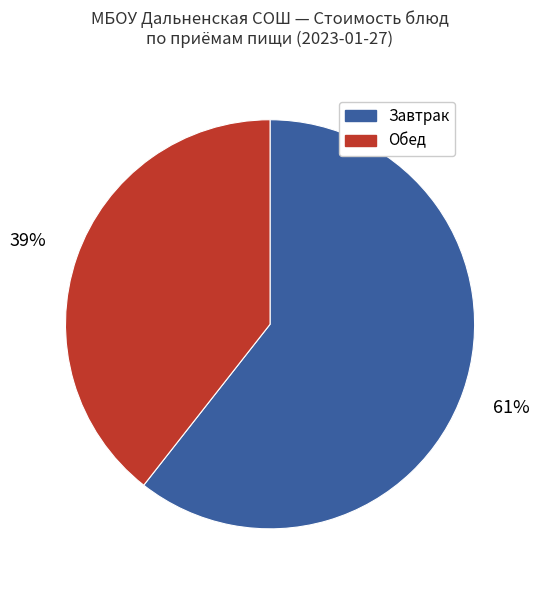

Is there any slice that represents more than half of the pie?

Yes